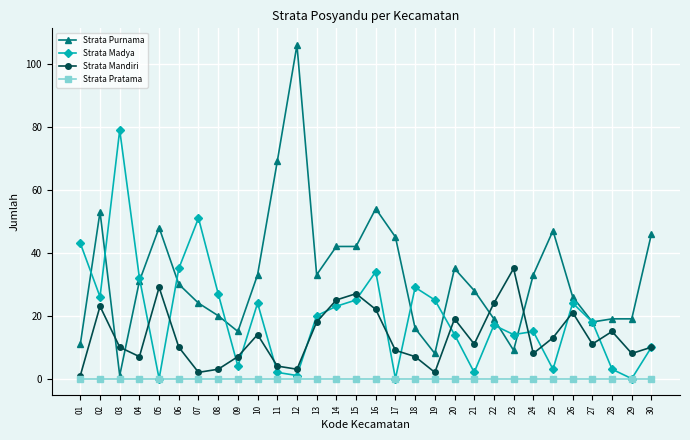

What are all the series names shown in the legend?

Strata Purnama, Strata Madya, Strata Mandiri, Strata Pratama